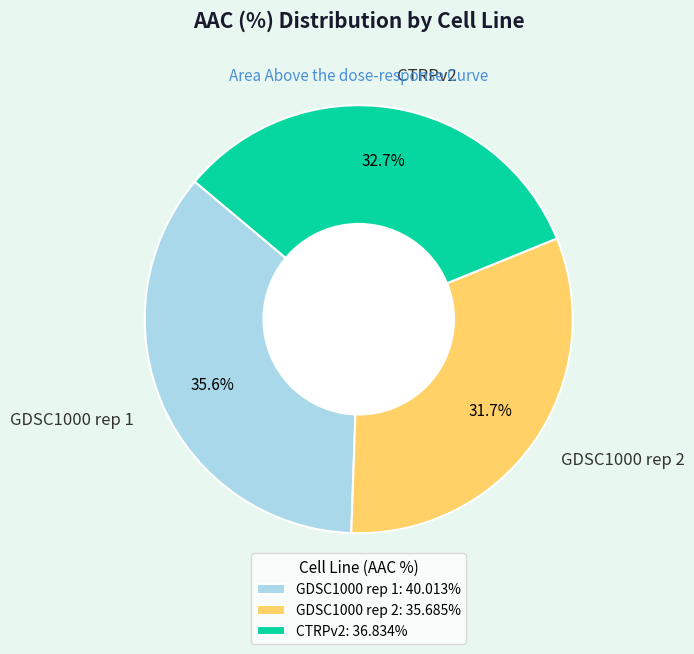

Which category has the biggest portion of the pie?

GDSC1000 rep 1